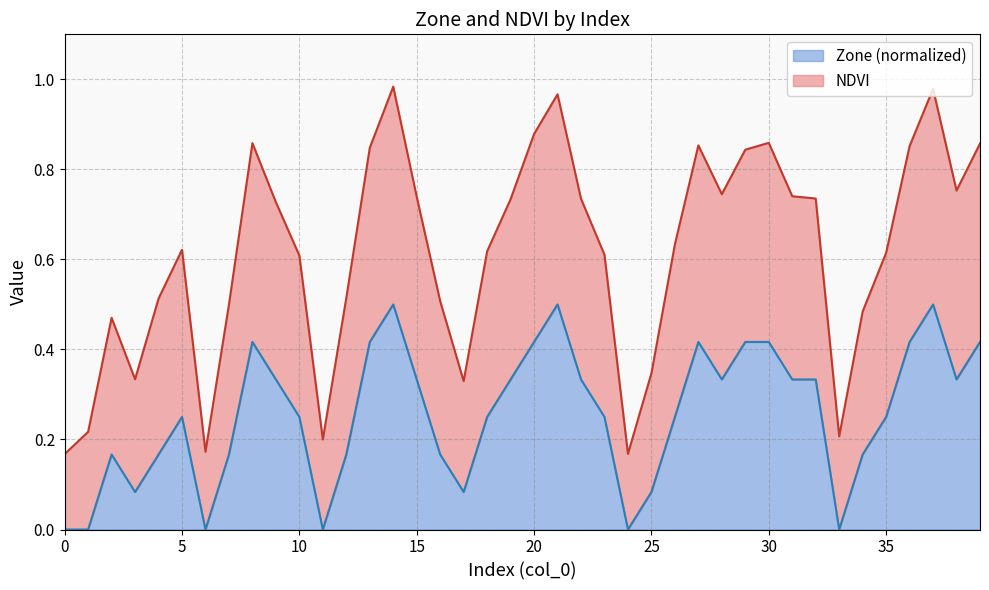

What is the maximum value shown in the chart?

1.0